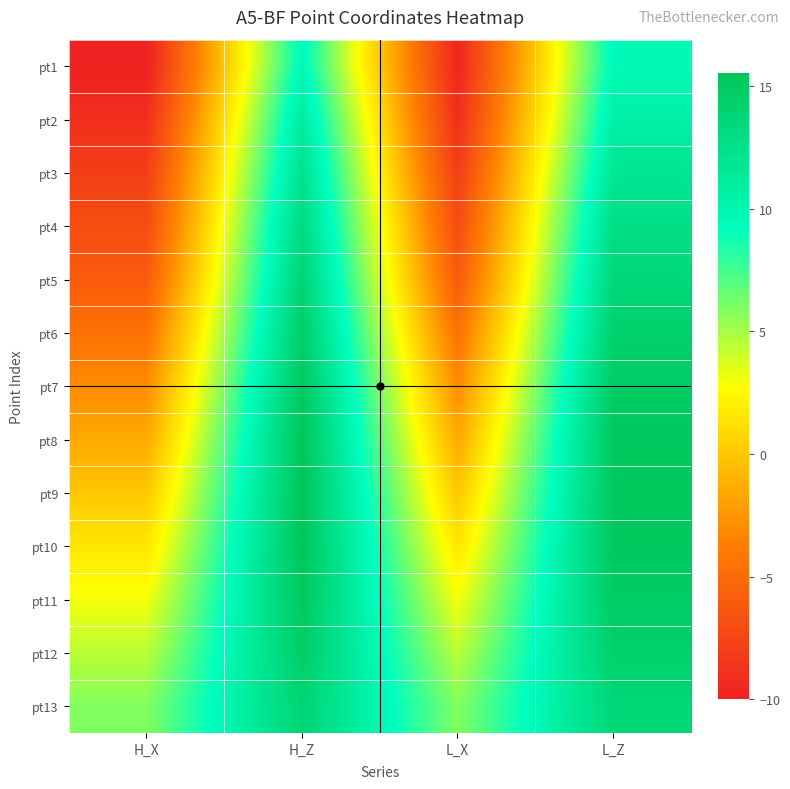

Reading right to left, what are all the values shown in this chart?

pt1: L_Z=9.7	L_X=-9.7	H_Z=9.7	H_X=-10.0
pt2: L_Z=10.7	L_X=-9.0	H_Z=11.2	H_X=-9.0
pt3: L_Z=11.9	L_X=-8.0	H_Z=12.3	H_X=-8.0
pt4: L_Z=12.8	L_X=-7.0	H_Z=13.2	H_X=-7.0
pt5: L_Z=13.5	L_X=-6.0	H_Z=13.8	H_X=-6.0
pt6: L_Z=14.3	L_X=-4.5	H_Z=14.6	H_X=-4.5
pt7: L_Z=14.8	L_X=-3.0	H_Z=15.1	H_X=-3.0
pt8: L_Z=15.1	L_X=-1.5	H_Z=15.4	H_X=-1.5
pt9: L_Z=15.2	L_X=0.0	H_Z=15.5	H_X=0.0
pt10: L_Z=15.1	L_X=1.5	H_Z=15.4	H_X=1.5
pt11: L_Z=14.8	L_X=3.0	H_Z=15.1	H_X=3.0
pt12: L_Z=14.3	L_X=4.5	H_Z=14.6	H_X=4.5
pt13: L_Z=13.6	L_X=5.9	H_Z=13.9	H_X=5.9